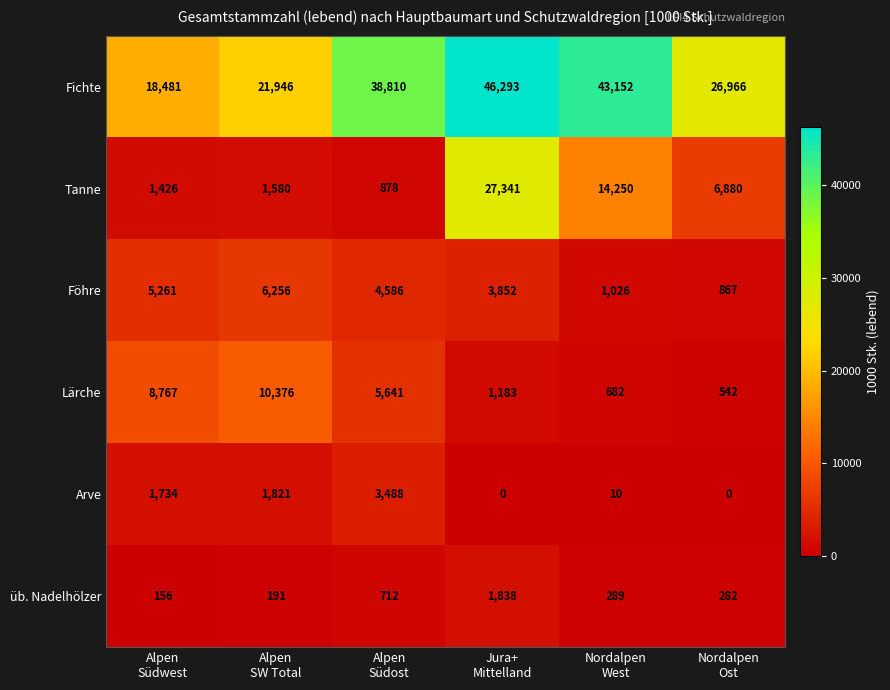

Which series changed the most between Alpen
Südwest and Alpen
SW Total?

Fichte